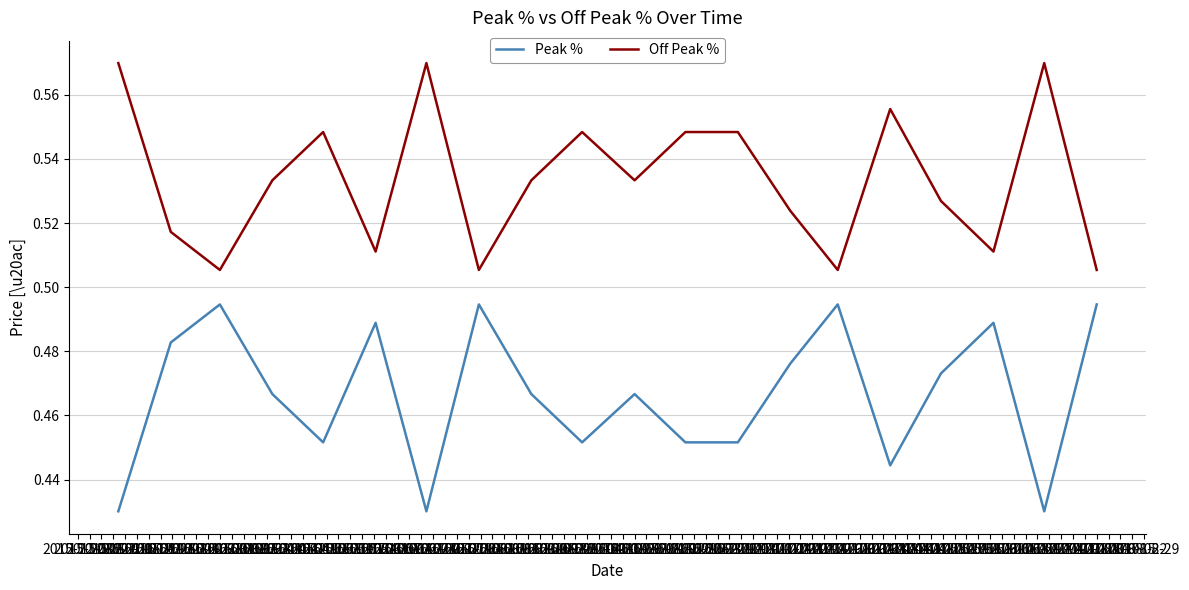

True or false: Peak % and Off Peak % cross at least once.

False